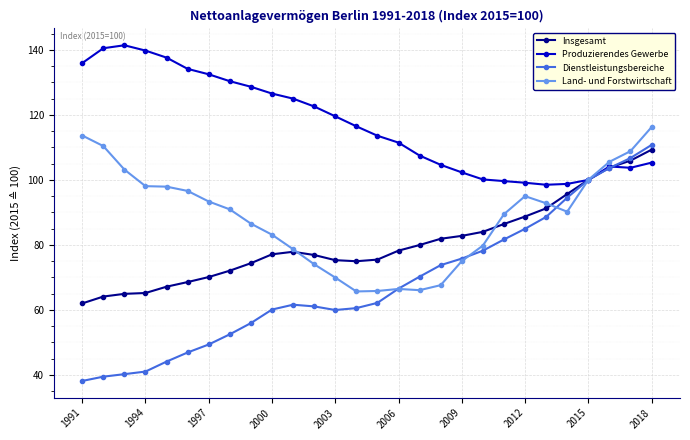

What is the value of the Land- und Forstwirtschaft point at the 25th from the left?

100.0